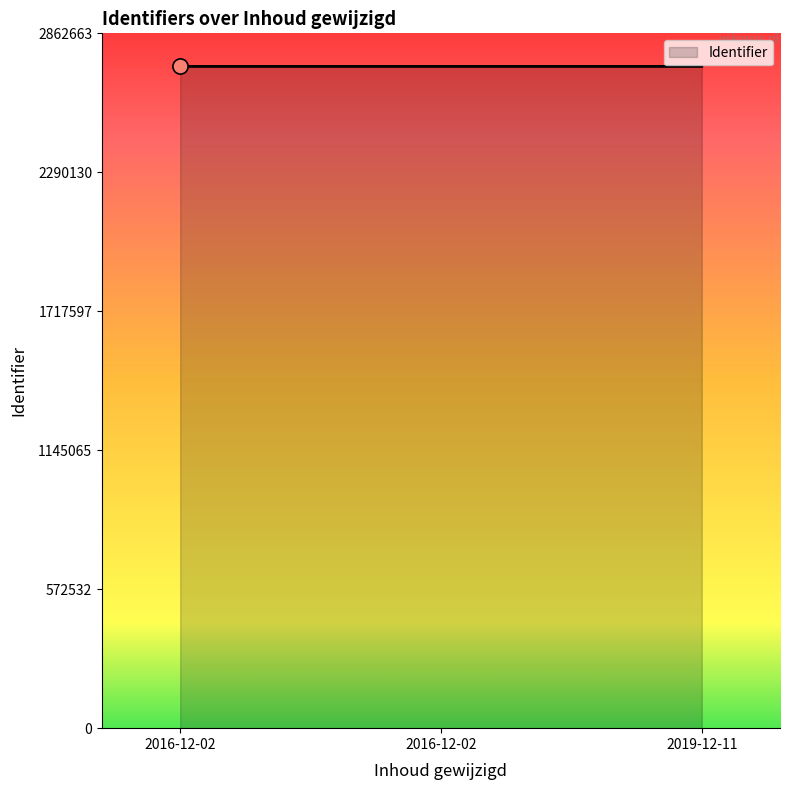

Between 2016-12-02 and 2019-12-11, which is larger?

2019-12-11